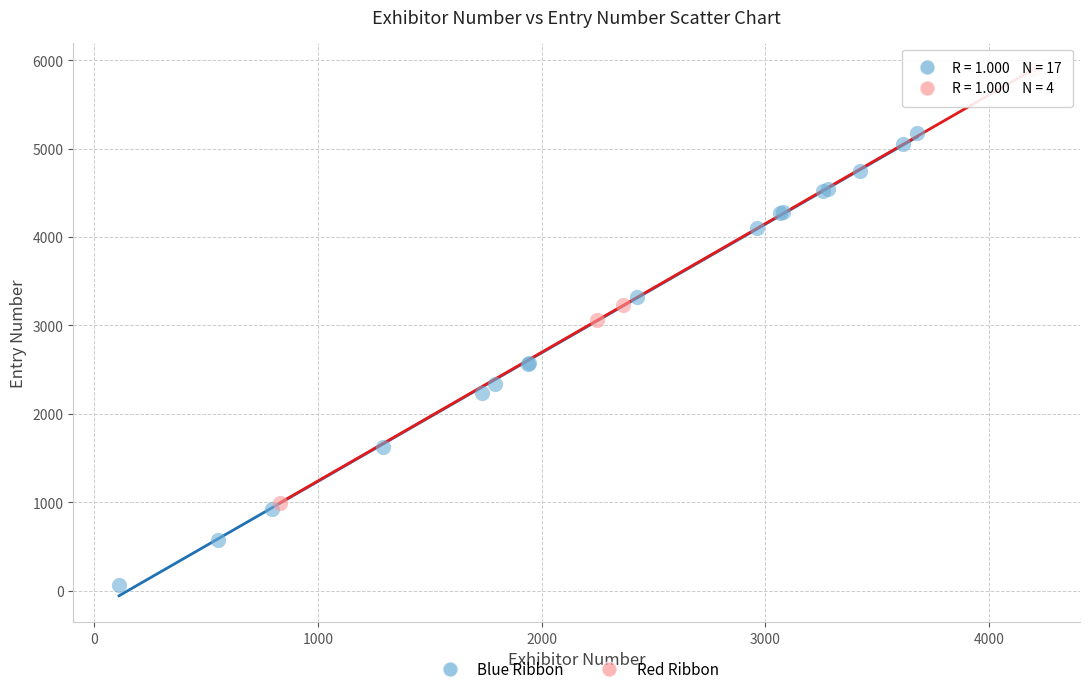

Which series contains the lowest Y value?

Blue Ribbon